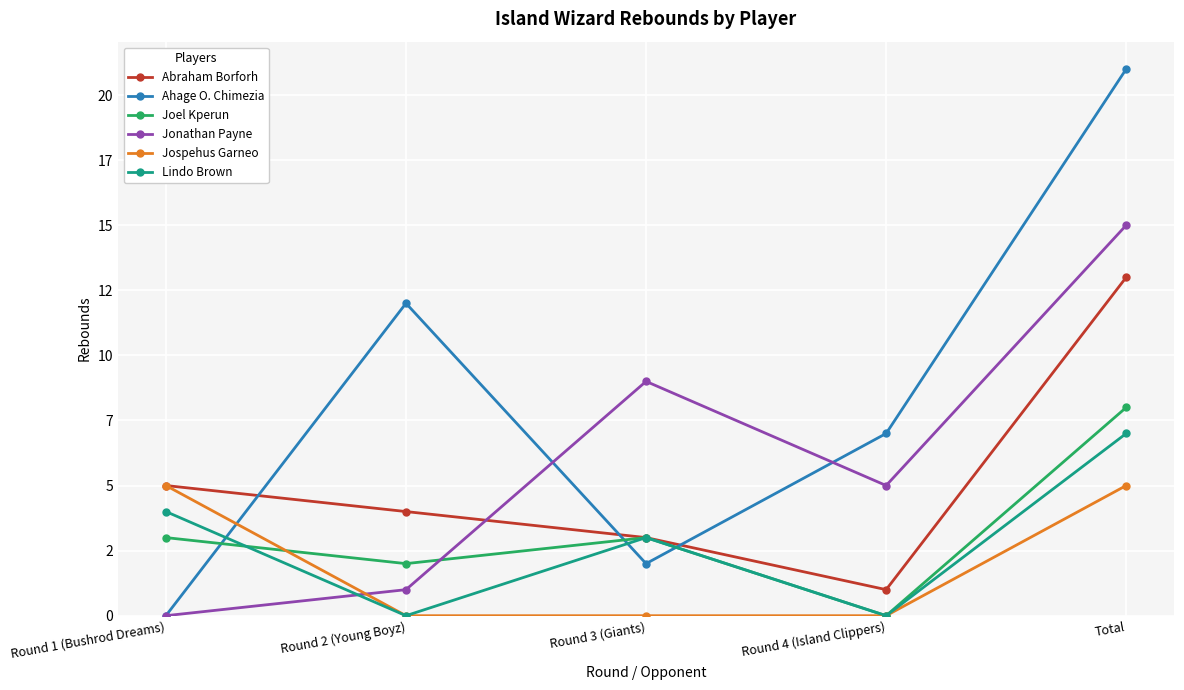

Between Round 1 (Bushrod Dreams) and Round 2 (Young Boyz), which is larger?

Round 1 (Bushrod Dreams)